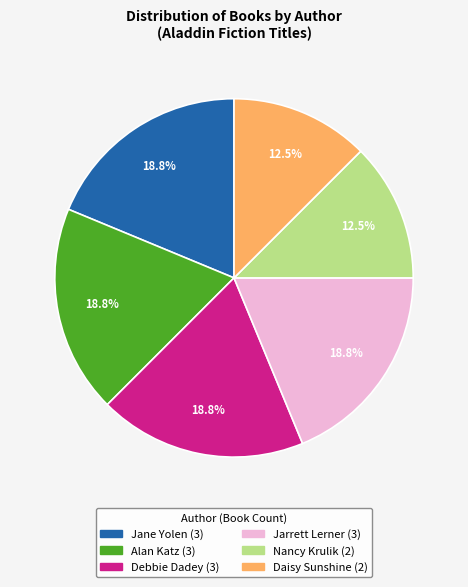

Does Jane Yolen account for over 50% of the chart?

No